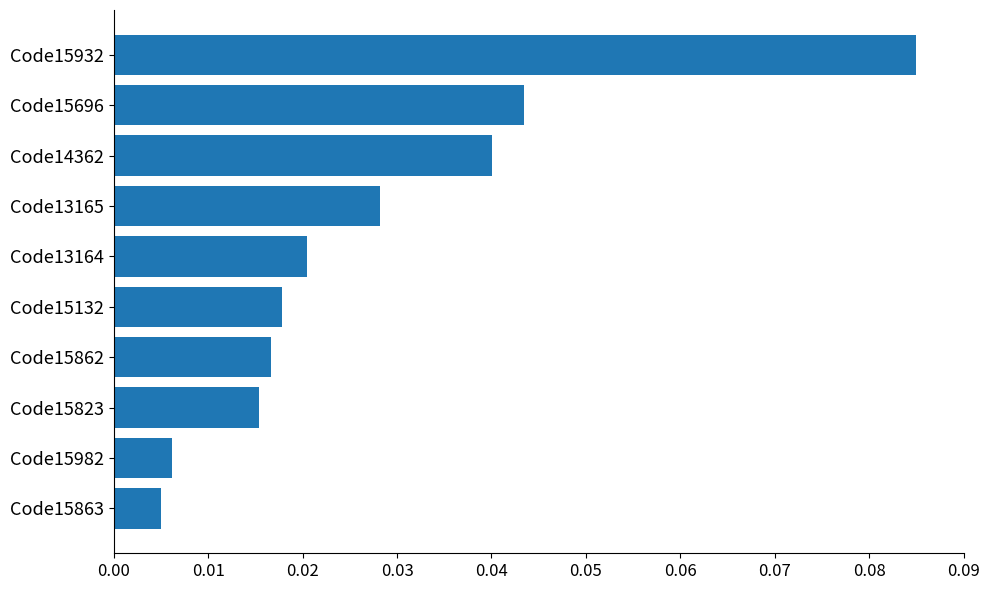

Which has a higher value, Code15823 or Code15863?

Code15823